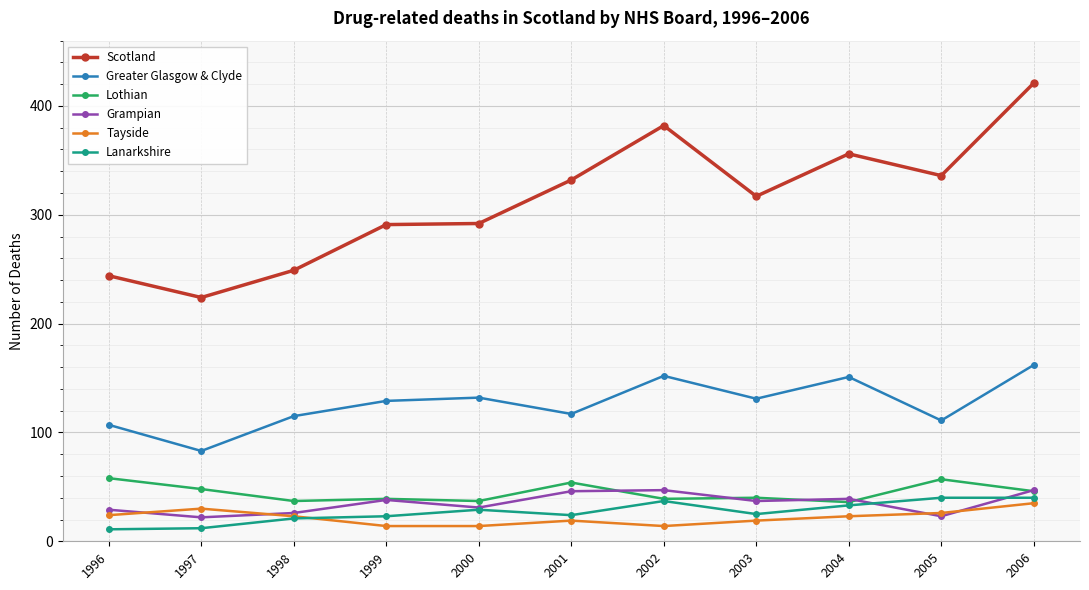

What is the value of the Tayside point at the 2nd from the left?

30